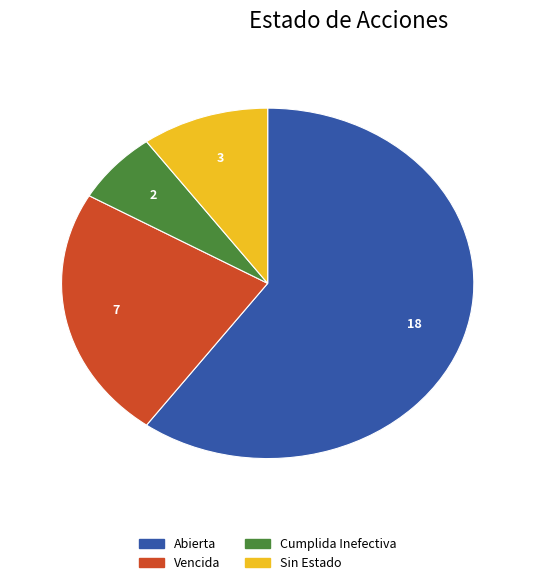

Is Sin Estado the majority of the pie?

No